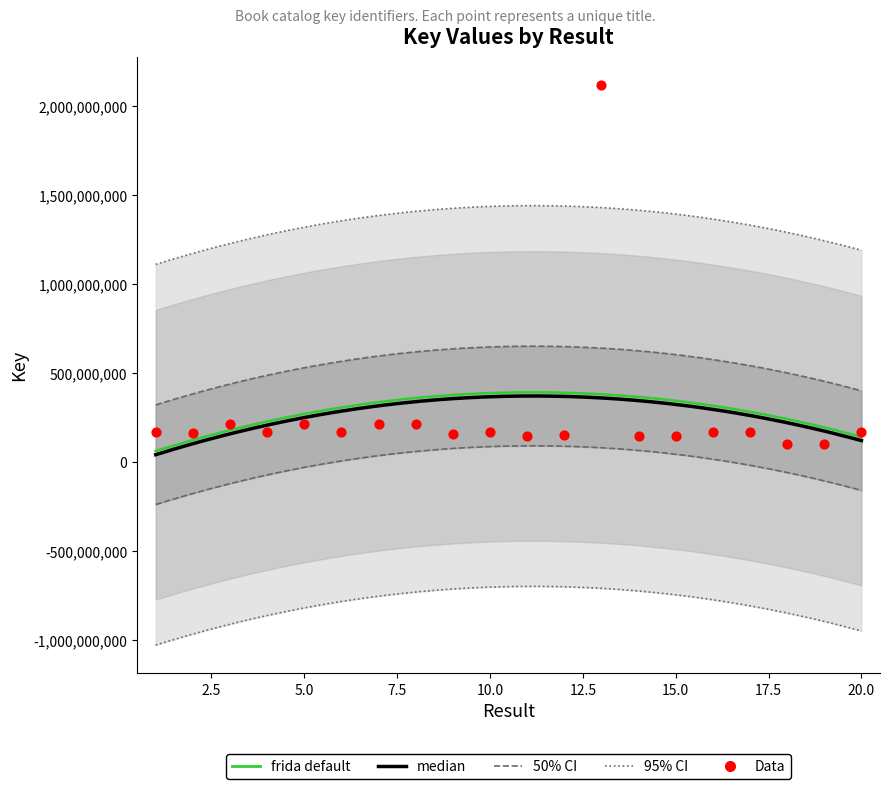

What is the change in value from 1 to 19?

-67131020